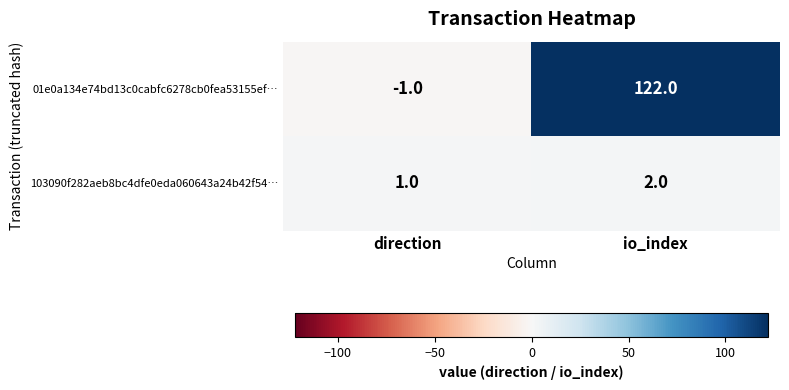

What is the difference between the 01e0a134e74bd13c0cabfc6278cb0fea53155ef… values at io_index and direction?

123